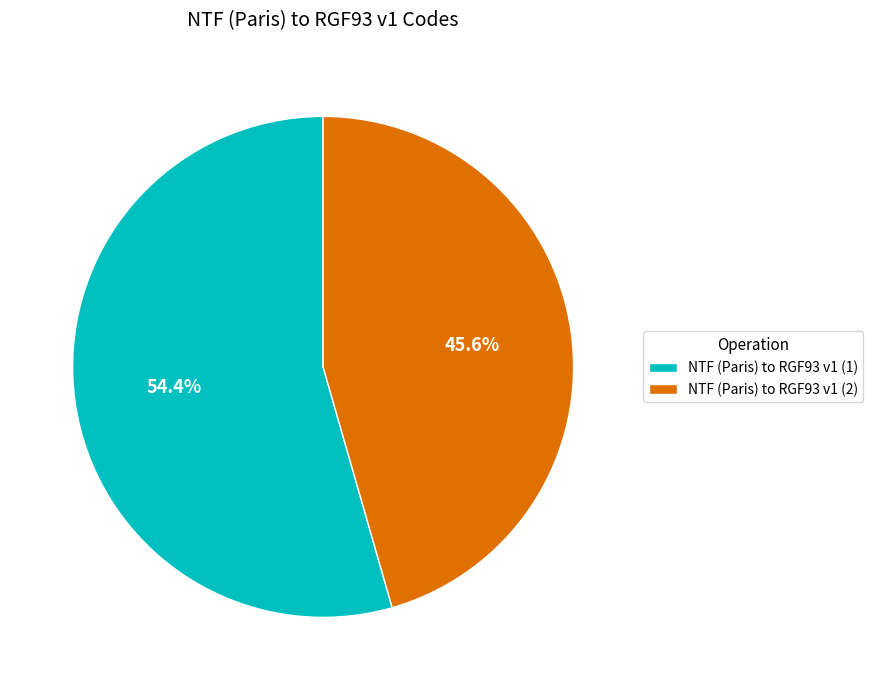

Which slice is the smallest?

NTF (Paris) to RGF93 v1 (2)